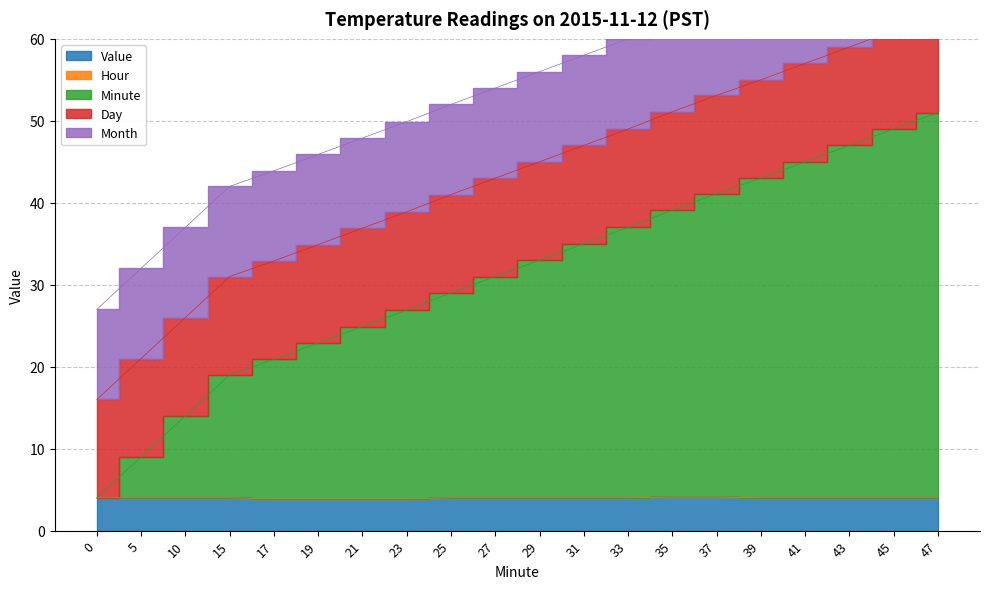

True or false: Minute has more than 0 points higher than both neighbors.

False